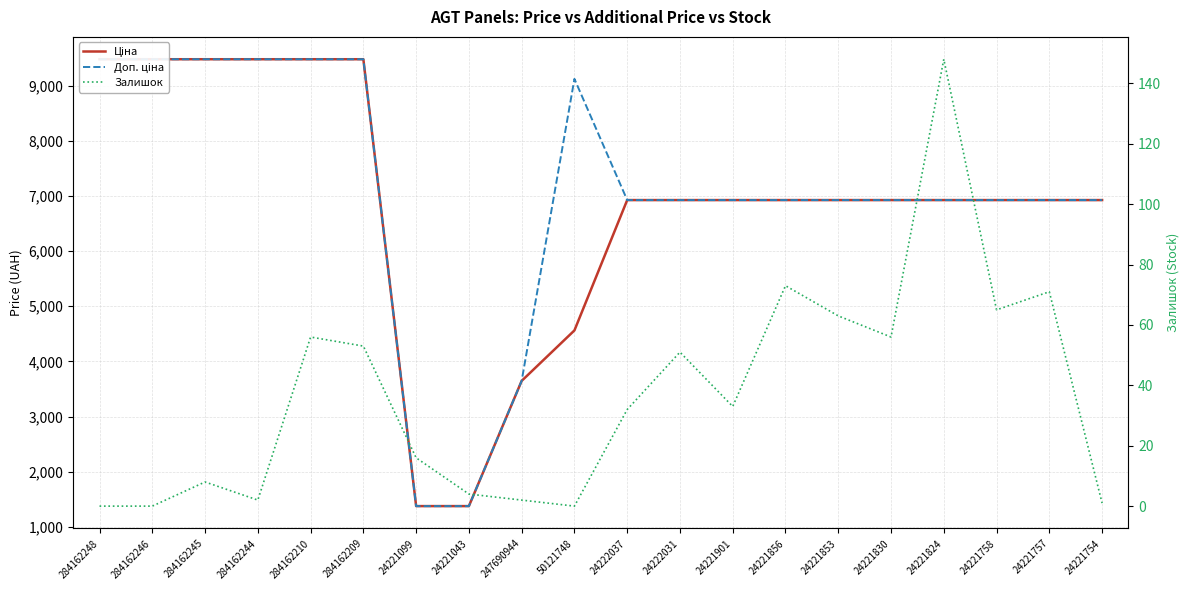

How many values in the Залишок series exceed 33?

9